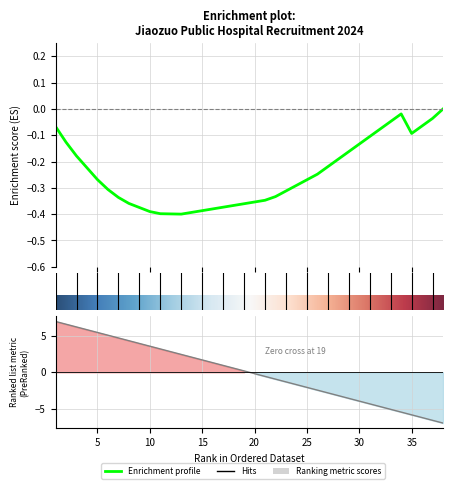

The value at 21 is -0.6. True or false?

True